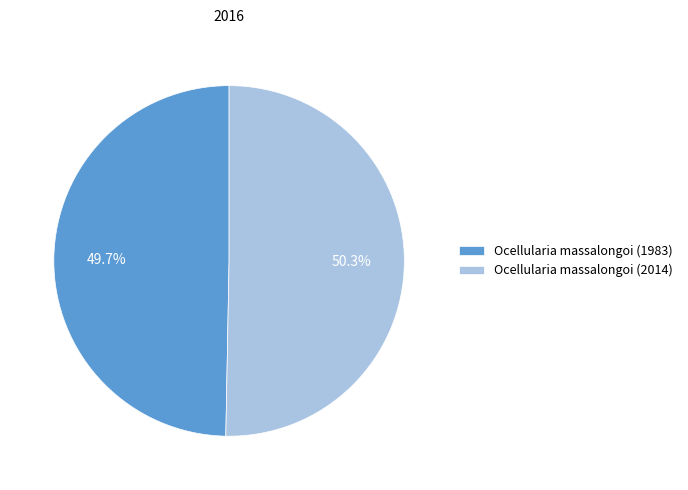

Between Ocellularia massalongoi (2014) and Ocellularia massalongoi (1983), which is larger?

Ocellularia massalongoi (2014)